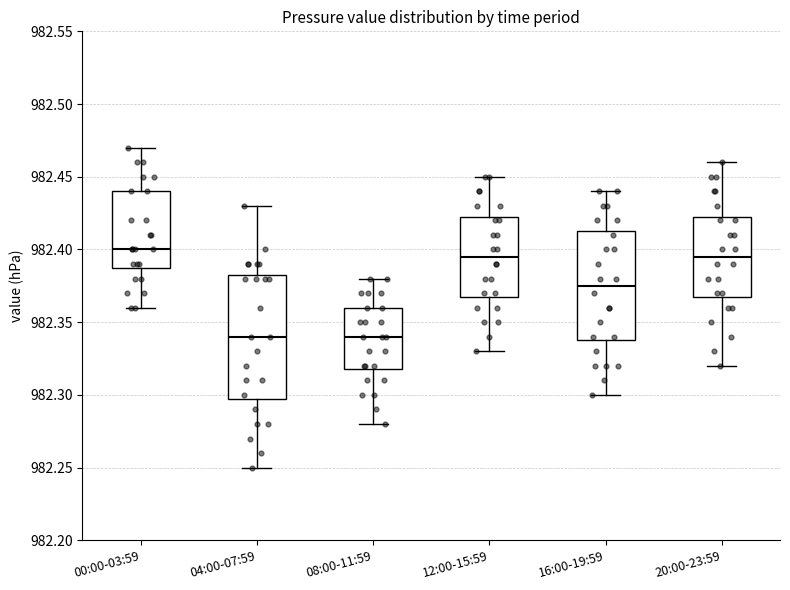

Reading left to right, transcribe this box plot: for each box, give where its median line is, the range the box spans, and where its two whiskers end, as read against the y-axis. The values are not printed on the chart, so give them approximately, as read against the axis.

00:00-03:59: median 982.400, box 982.390 to 982.440, whiskers 982.360 to 982.470
04:00-07:59: median 982.340, box 982.300 to 982.385, whiskers 982.250 to 982.430
08:00-11:59: median 982.340, box 982.320 to 982.360, whiskers 982.280 to 982.380
12:00-15:59: median 982.395, box 982.370 to 982.425, whiskers 982.330 to 982.450
16:00-19:59: median 982.375, box 982.340 to 982.415, whiskers 982.300 to 982.440
20:00-23:59: median 982.395, box 982.370 to 982.425, whiskers 982.320 to 982.460